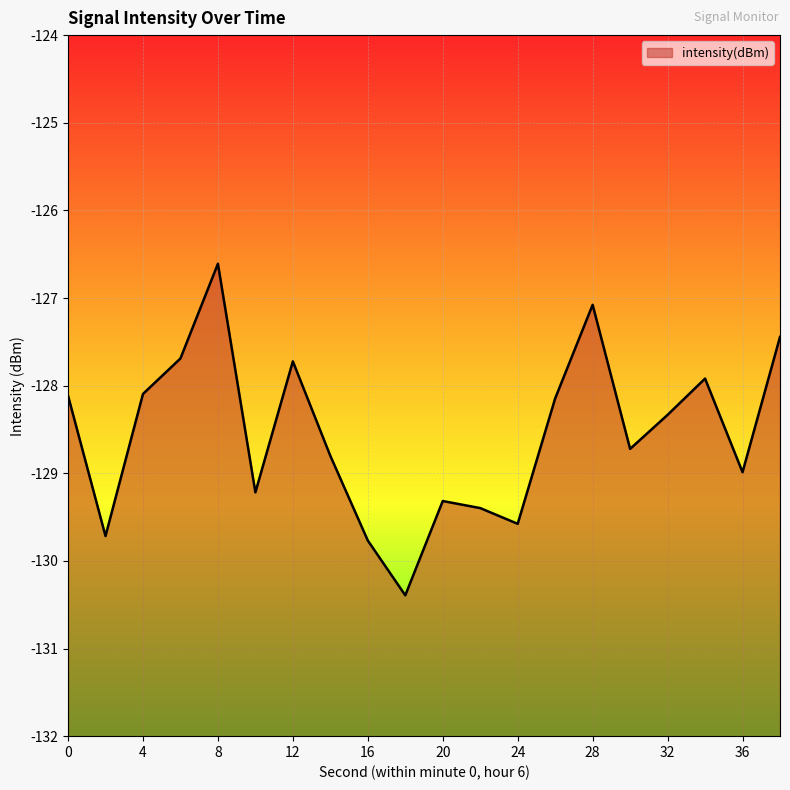

Which has a higher value, 16 or 14?

14